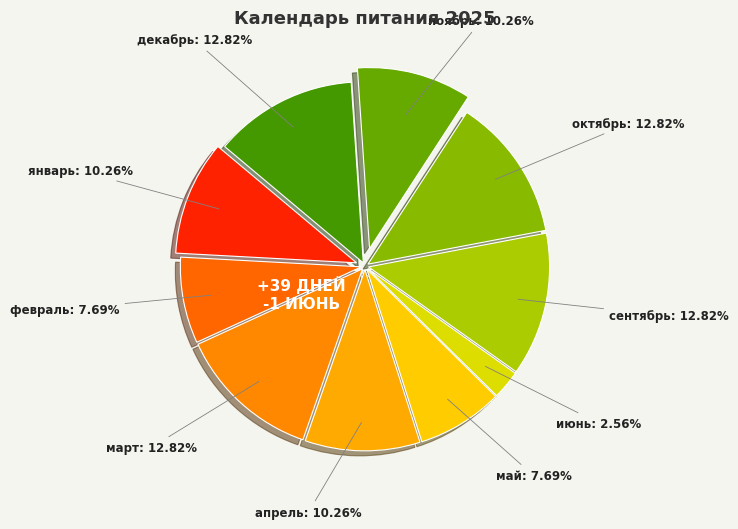

Do ноябрь and сентябрь together represent more than half of the pie?

No